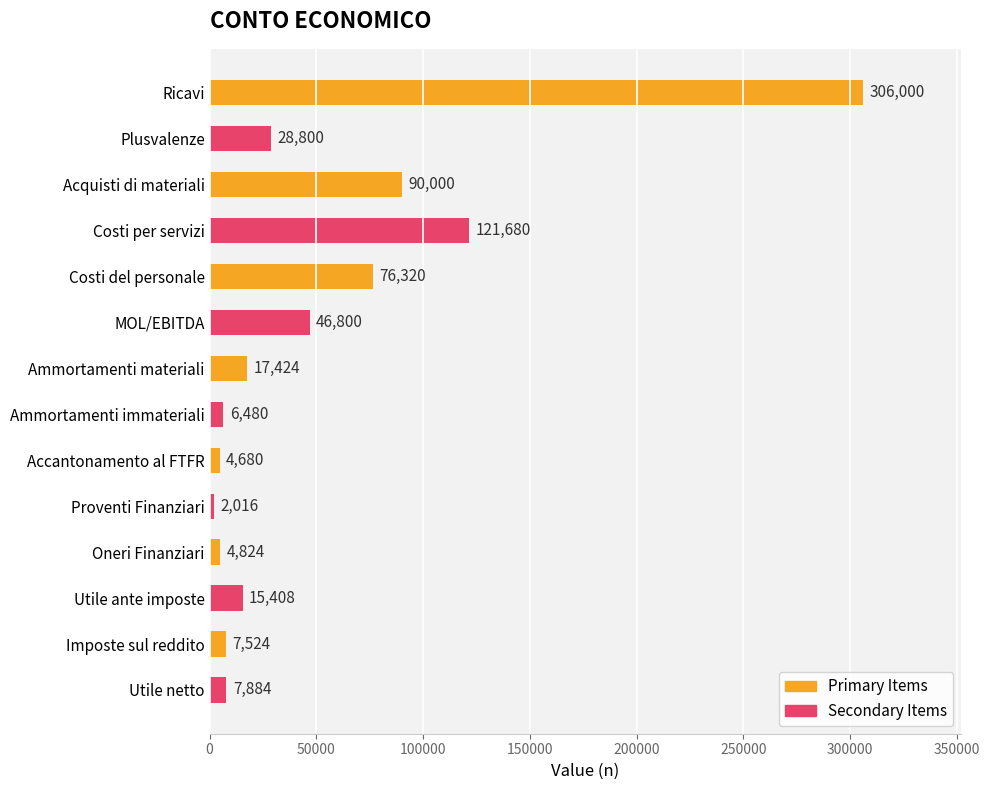

What is the change in value from Proventi Finanziari to Utile netto?

+5868